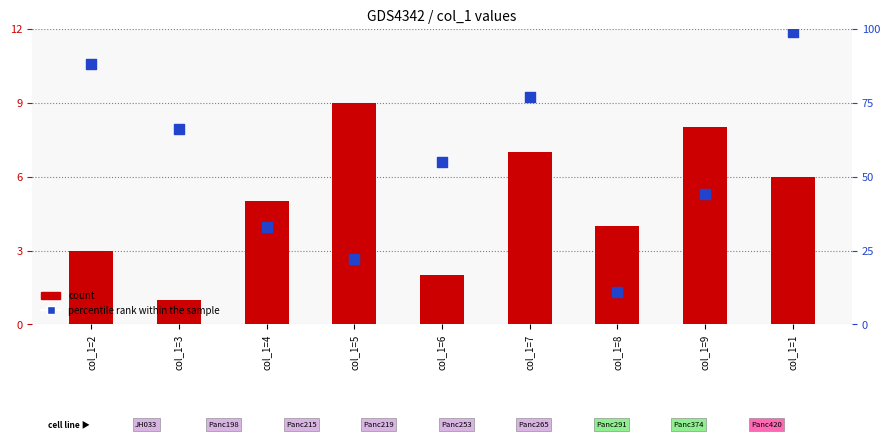

What are all the series names shown in the legend?

count, percentile rank within the sample